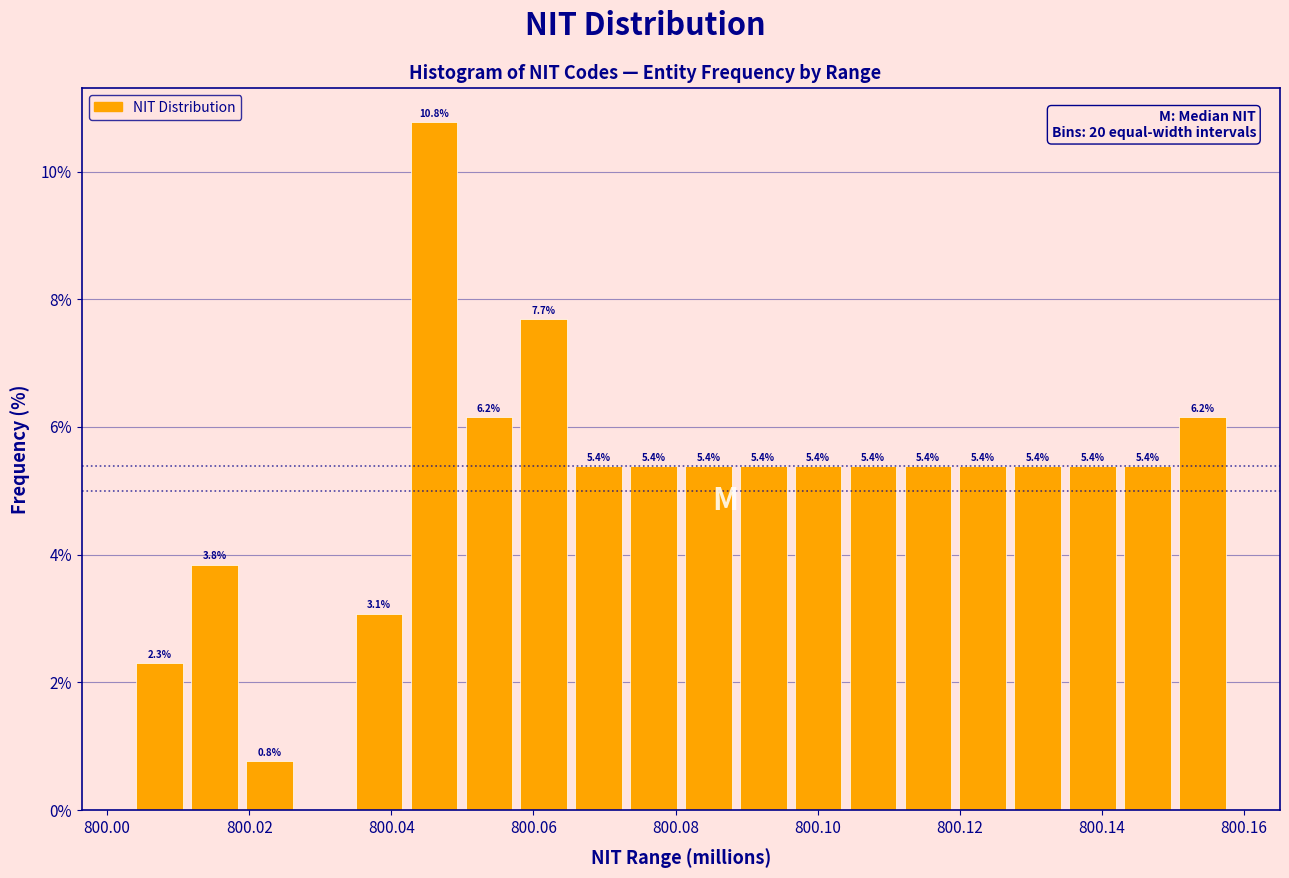

Read against the x-axis, roughly where is the centre of the tallest bar?

800.046